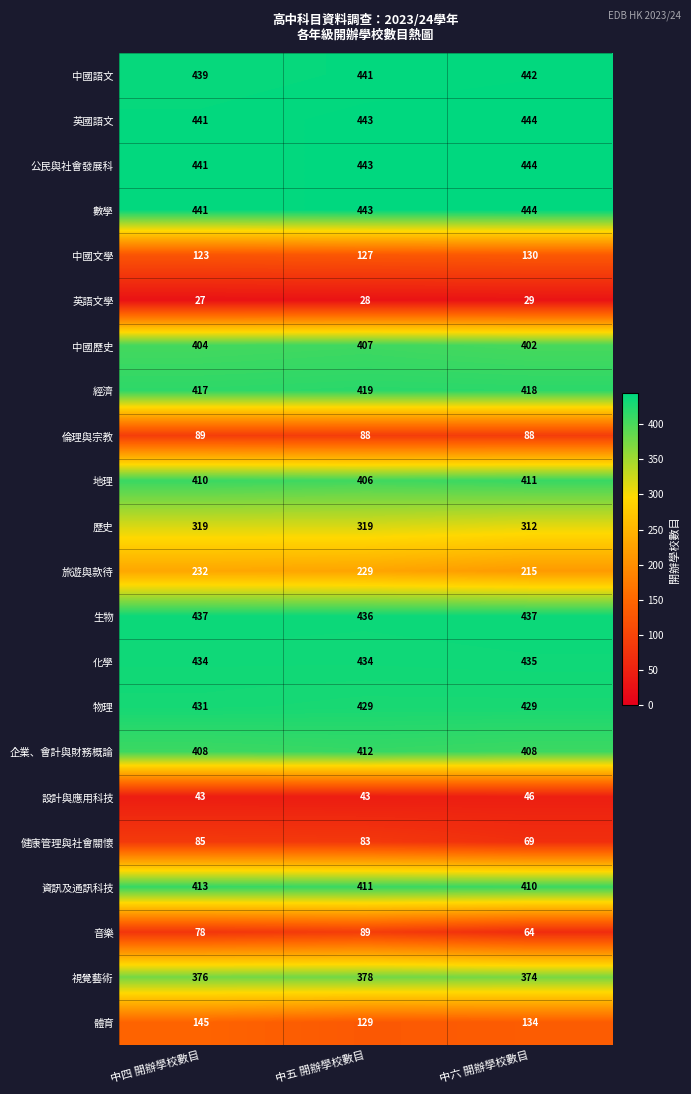

What is the total value across all series at 中六 開辦學校數目?

6585